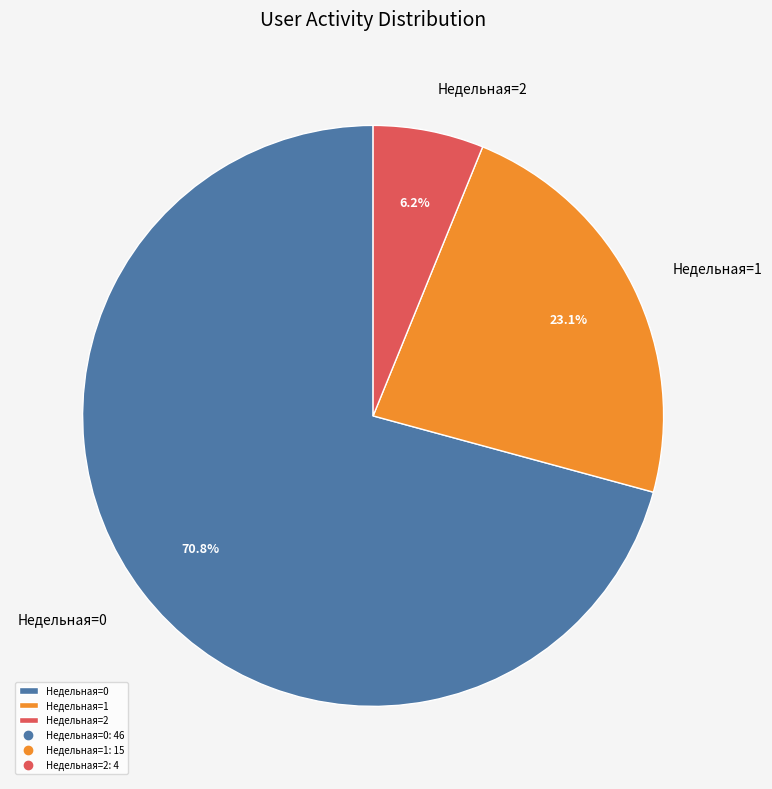

To the nearest percent, what is the average slice percentage?

33%